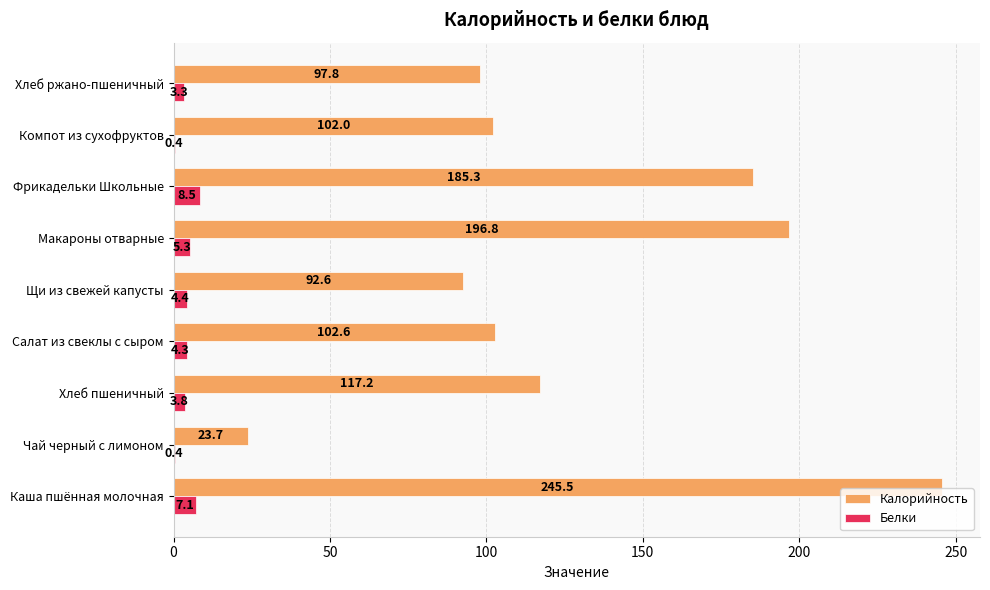

Which series has the largest range (max minus min)?

Калорийность